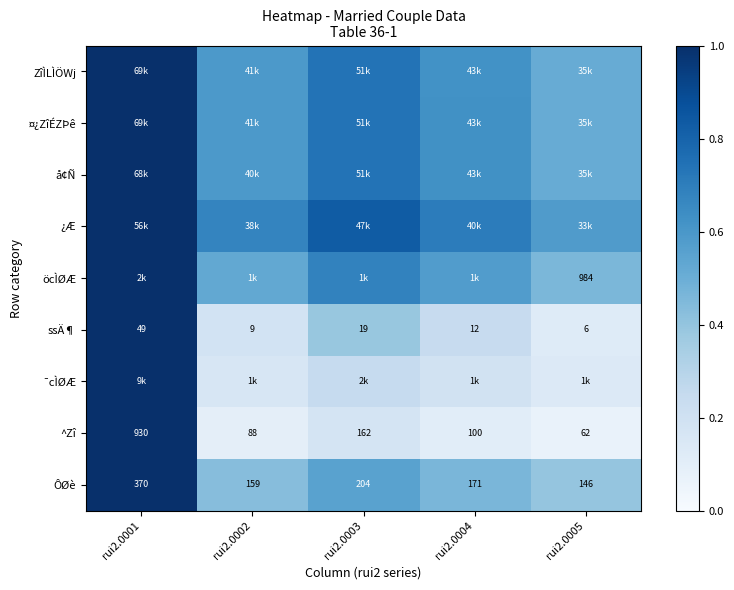

Between rui2.0004 and rui2.0002, which is larger?

rui2.0004